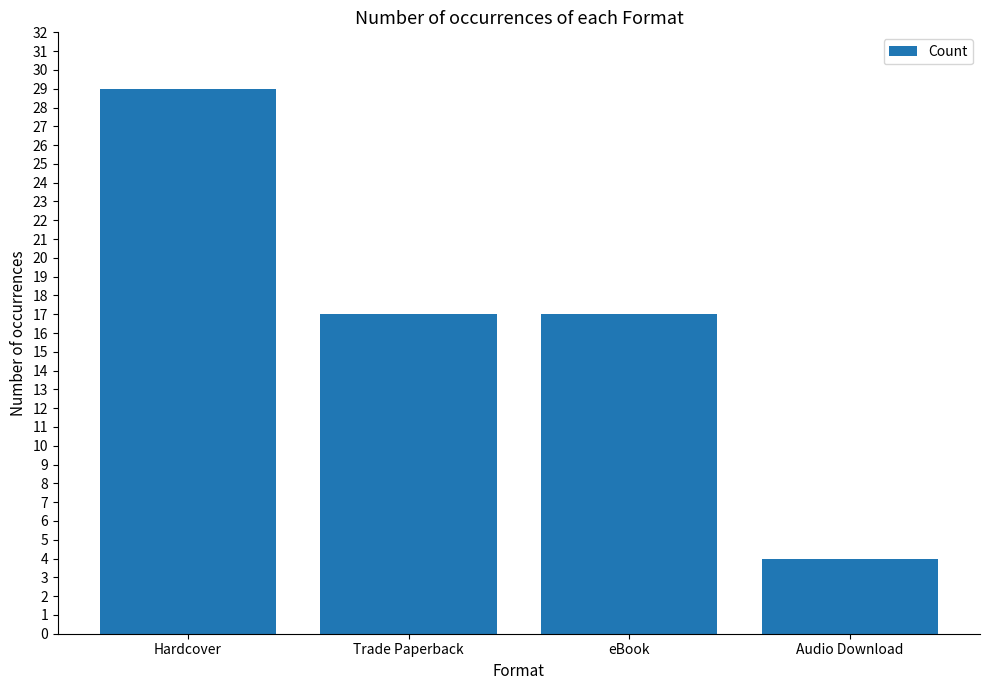

What is the label of the 3rd bar from the right?

Trade Paperback